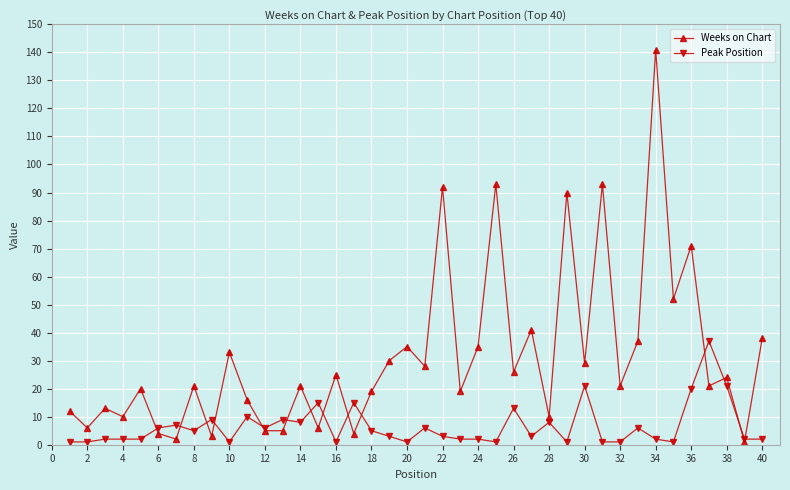

Which series ends up on top after the final intersection of Weeks on Chart and Peak Position?

Weeks on Chart